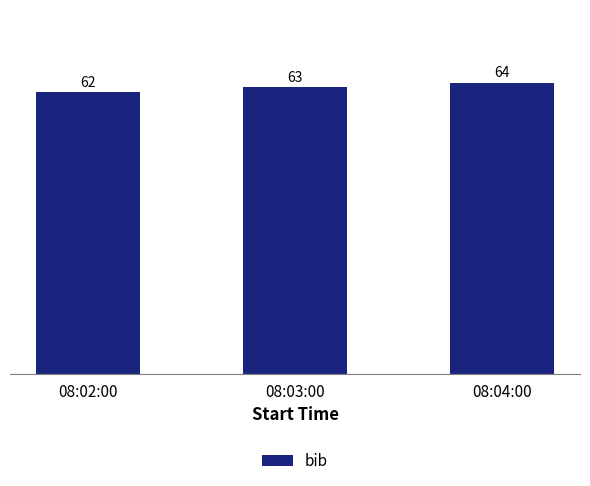

List the labels in order of value, smallest first.

08:02:00, 08:03:00, 08:04:00